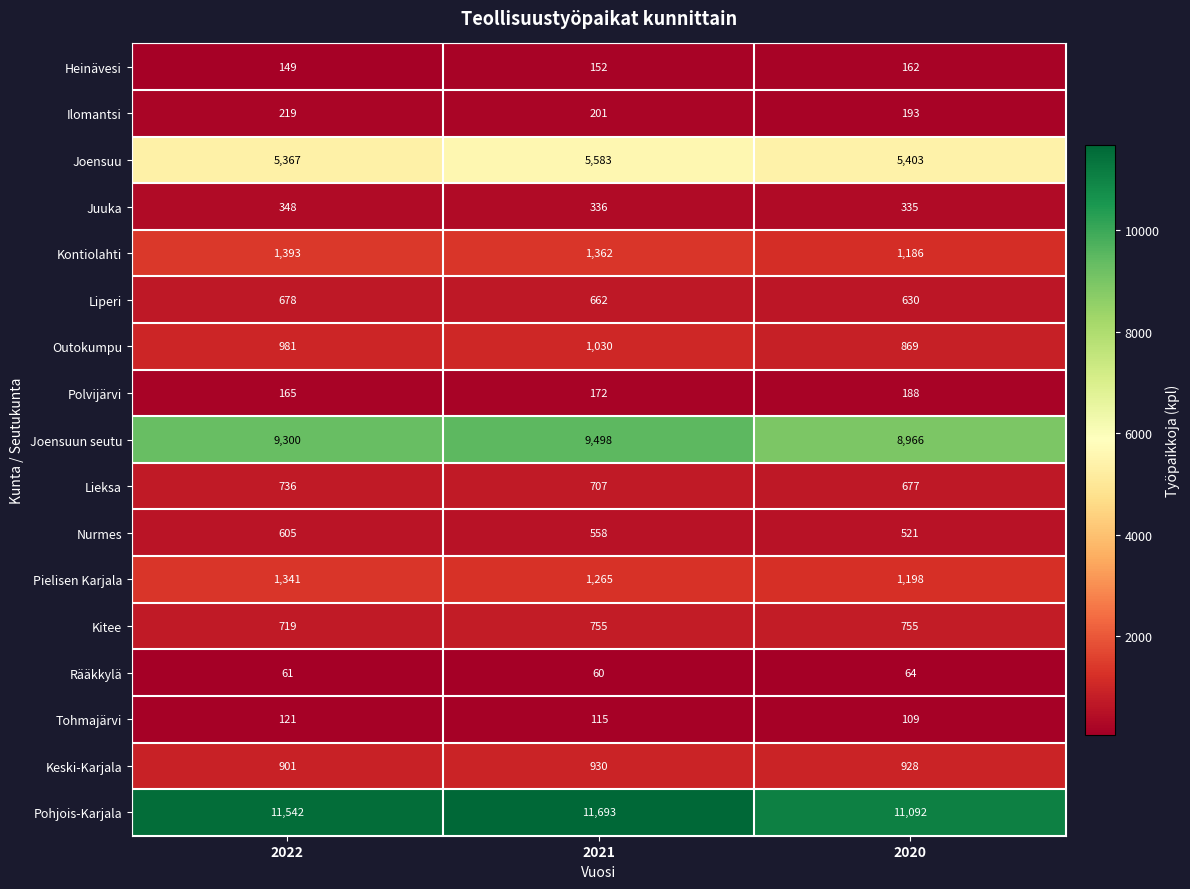

Is it true that Heinävesi equals 149 at 2022?

True